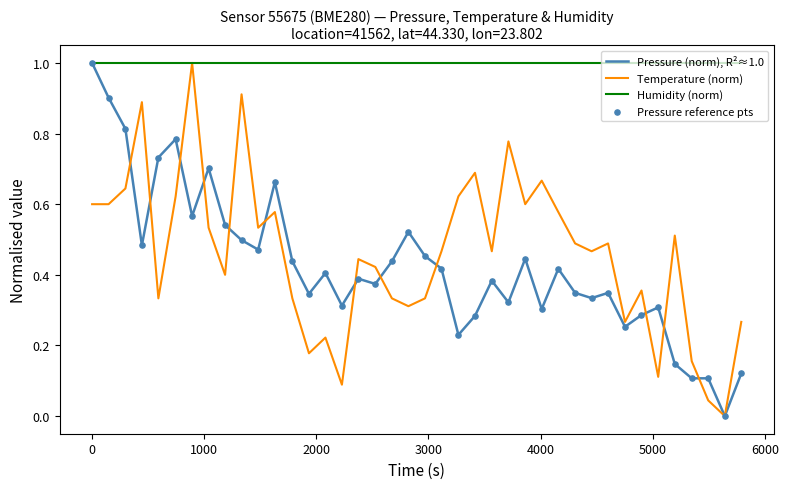

Which series has the largest total across all categories?

Humidity (norm)